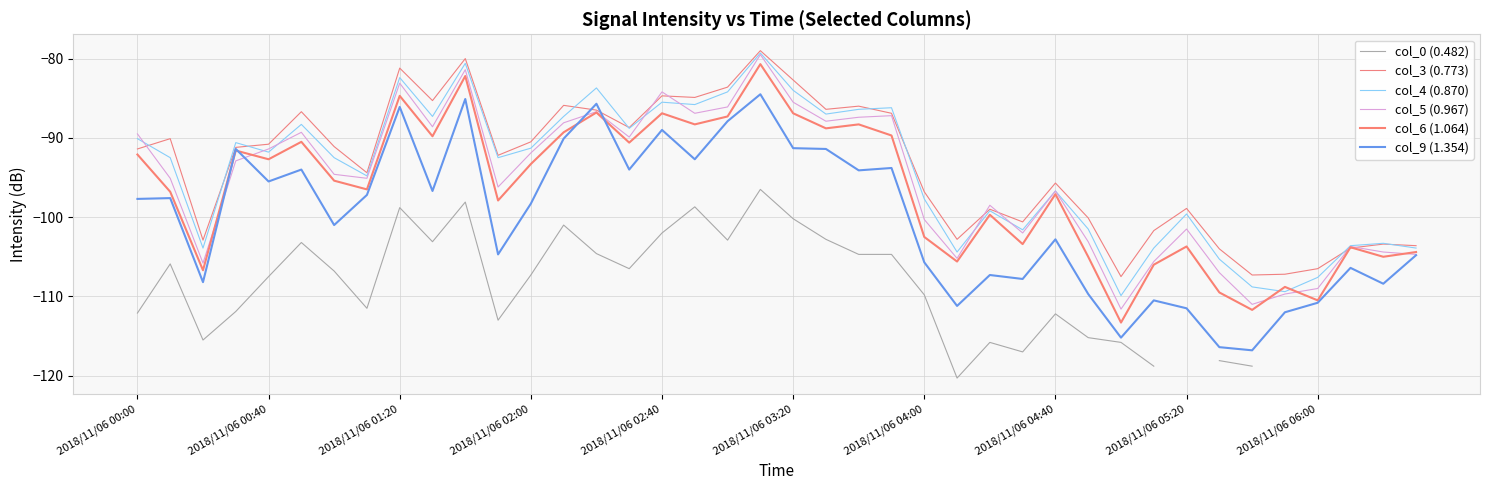

Which has a higher value, 18 or 38?

38